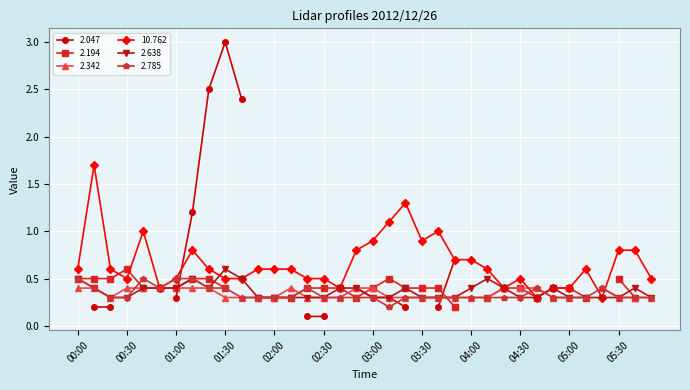

True or false: 2.638 has more than 2 interior local peaks.

True